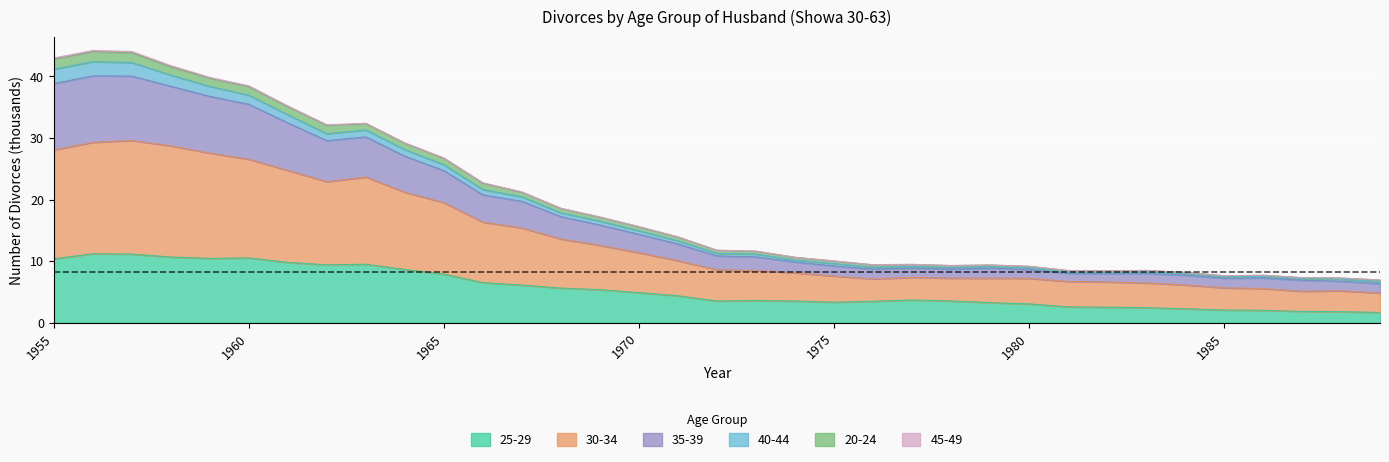

What is the value of the 20-24 point at the 14th from the left?

18.5